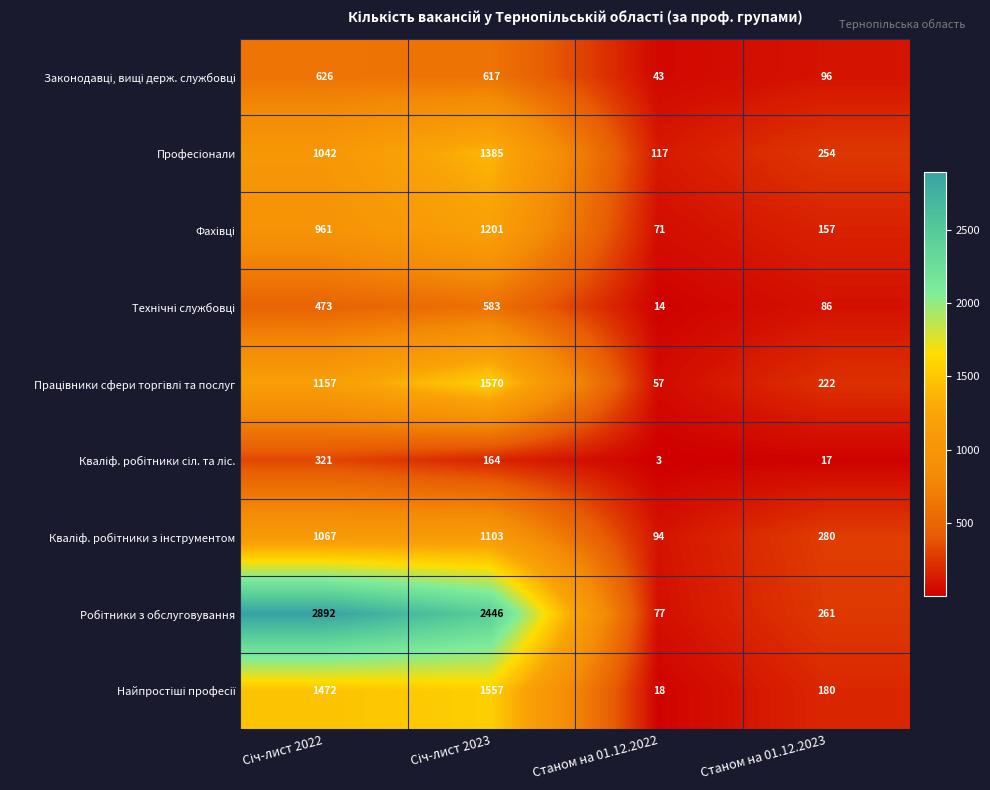

What is the minimum value shown in the chart?

3